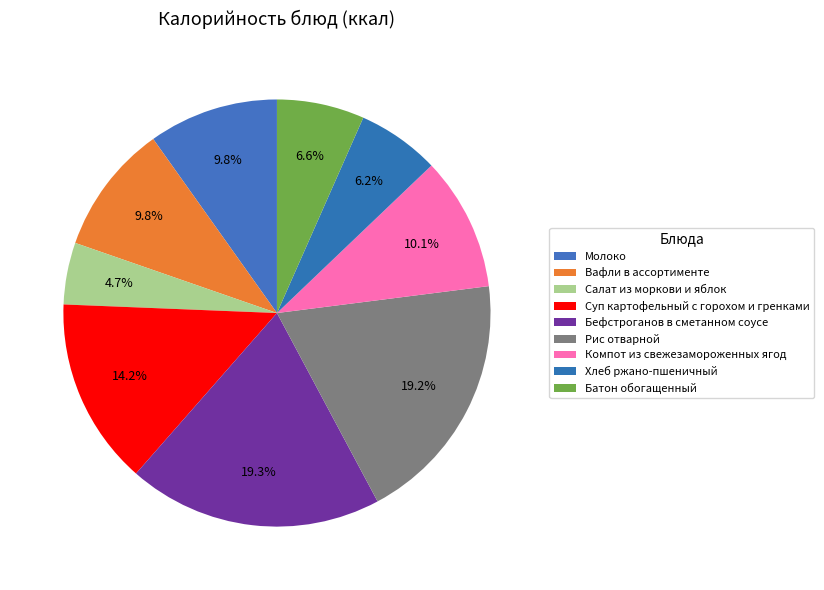

Does Рис отварной account for over 50% of the chart?

No